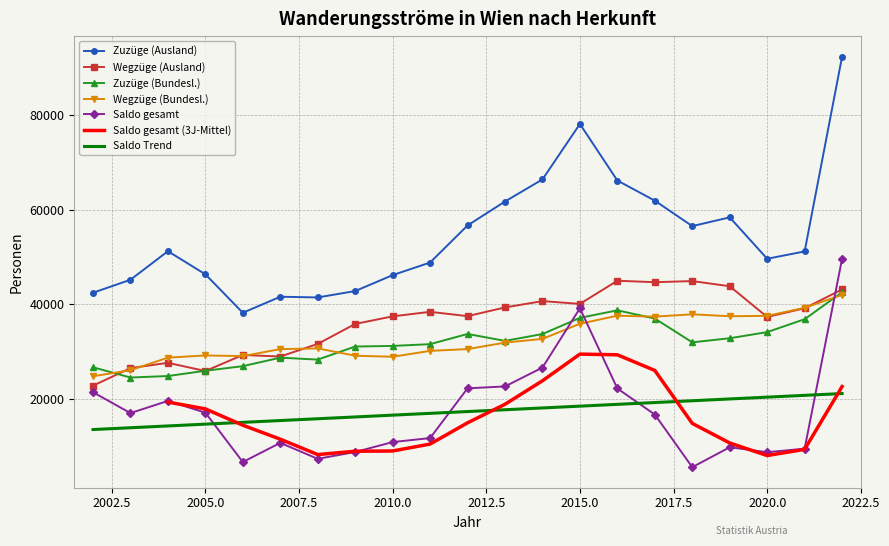

True or false: Zuzüge (Bundesl.) and Zuzüge (Ausland) intersect in this chart.

False